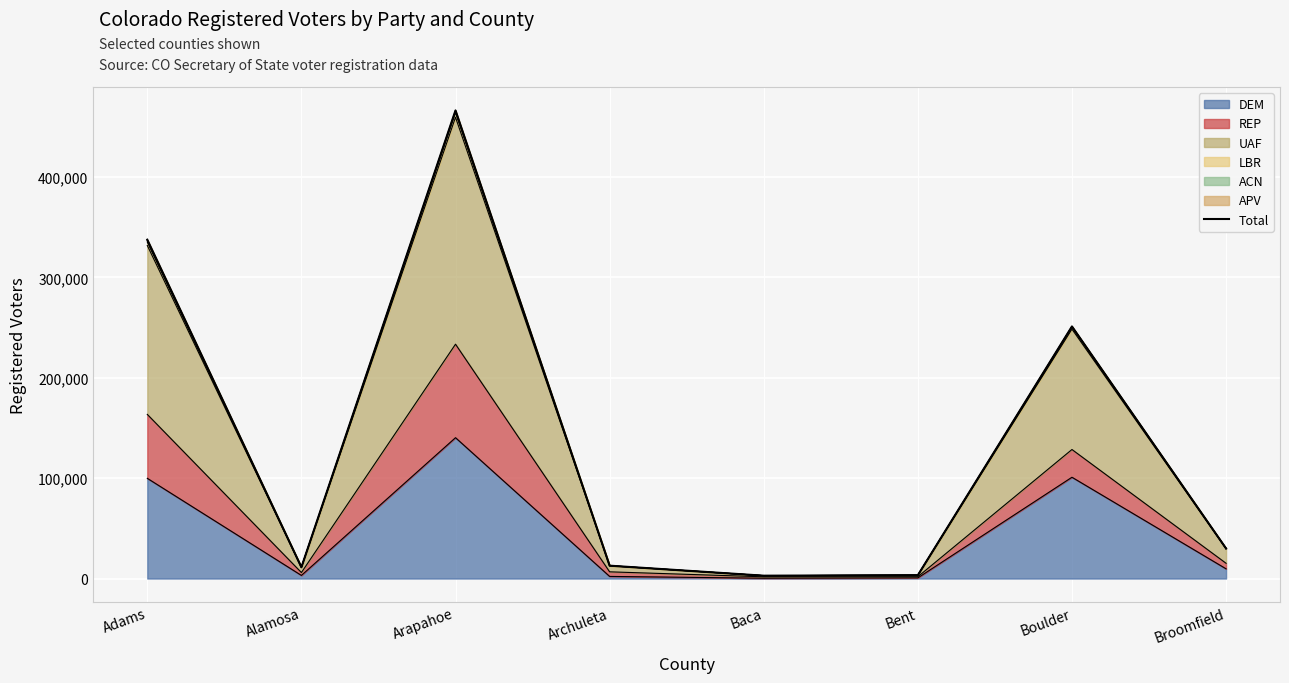

Reading left to right, what are all the values shown in this chart?

Adams=337571	Alamosa=11267	Arapahoe=466353	Archuleta=12831	Baca=2855	Bent=3333	Boulder=251149	Broomfield=29948